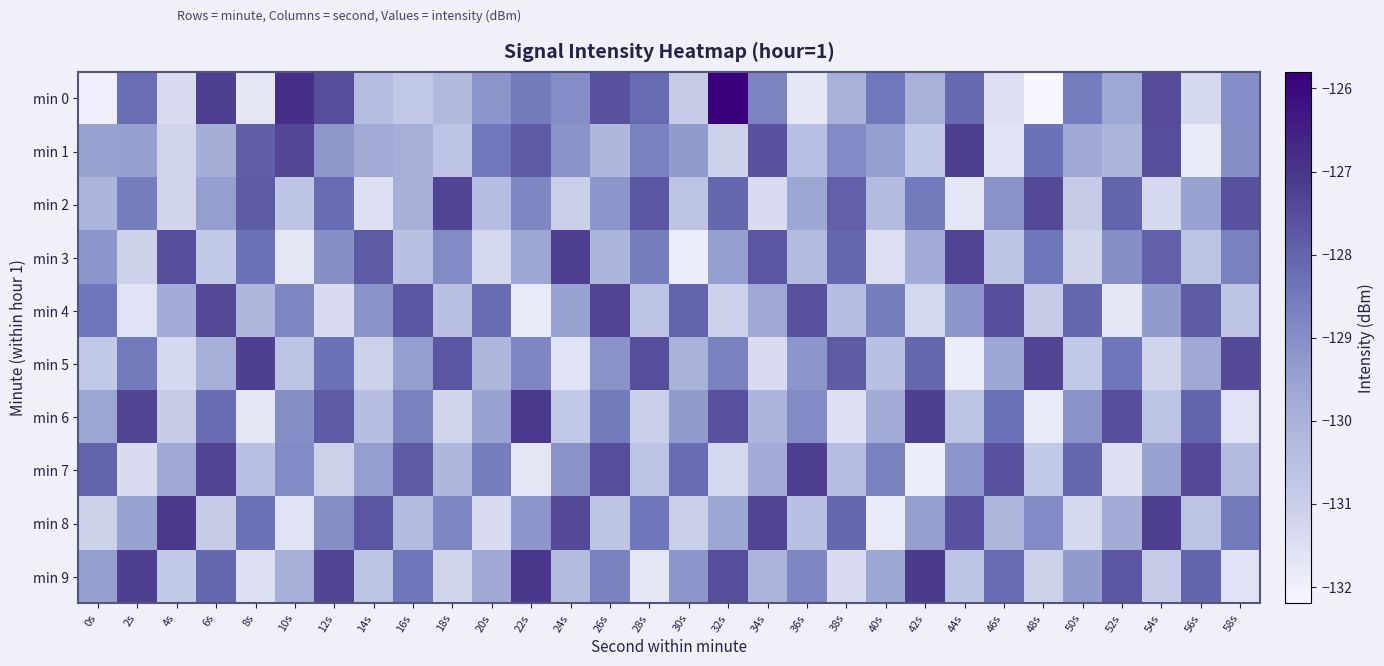

Which has a higher value, 8s or 12s?

12s